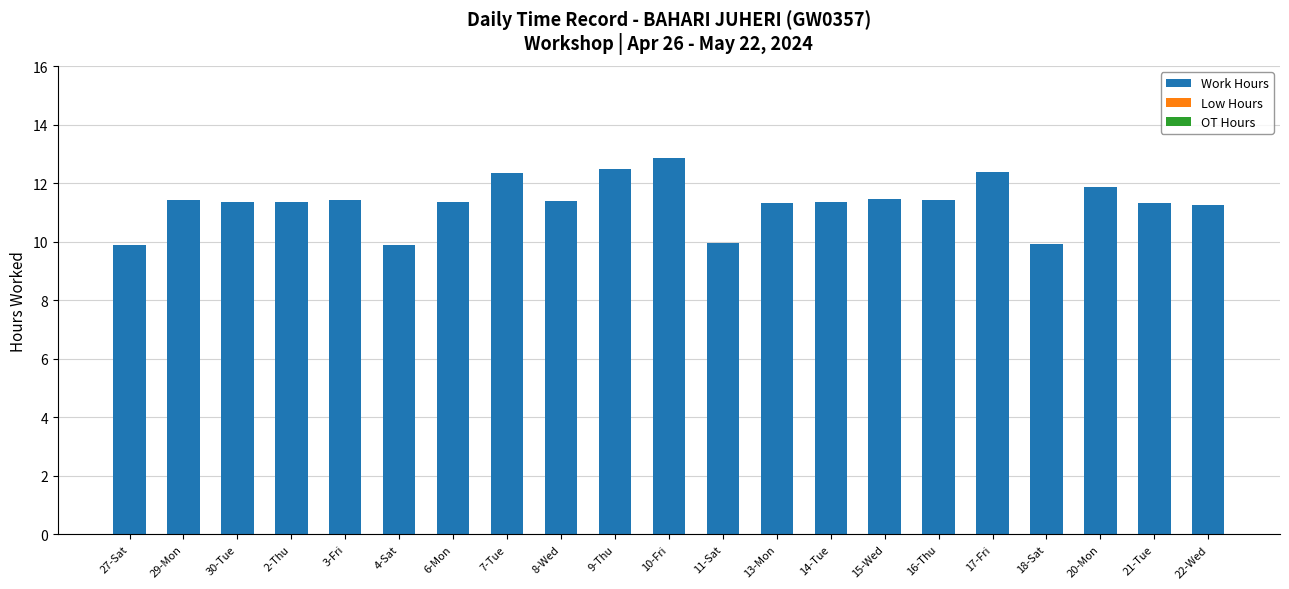

Does the chart contain stacked bars?

No